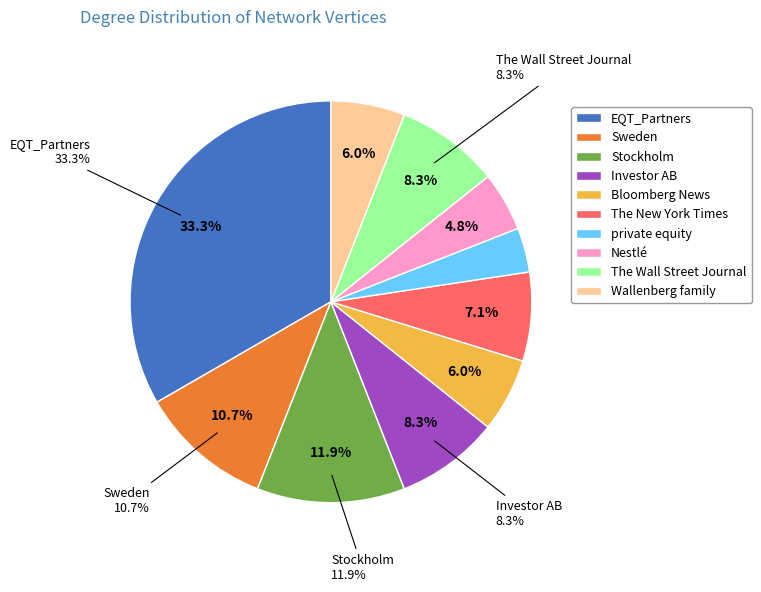

How many slices are in this pie chart?

10